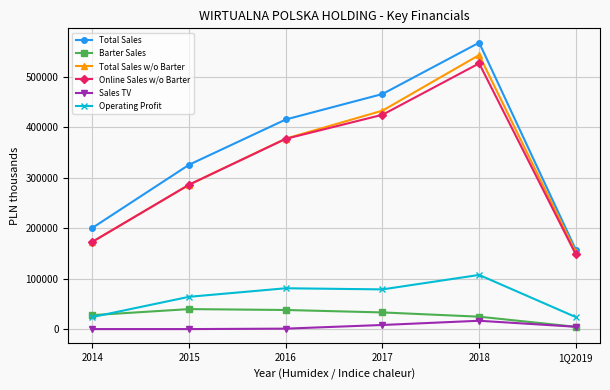

At how many categories does at least one series exceed 433353?

2